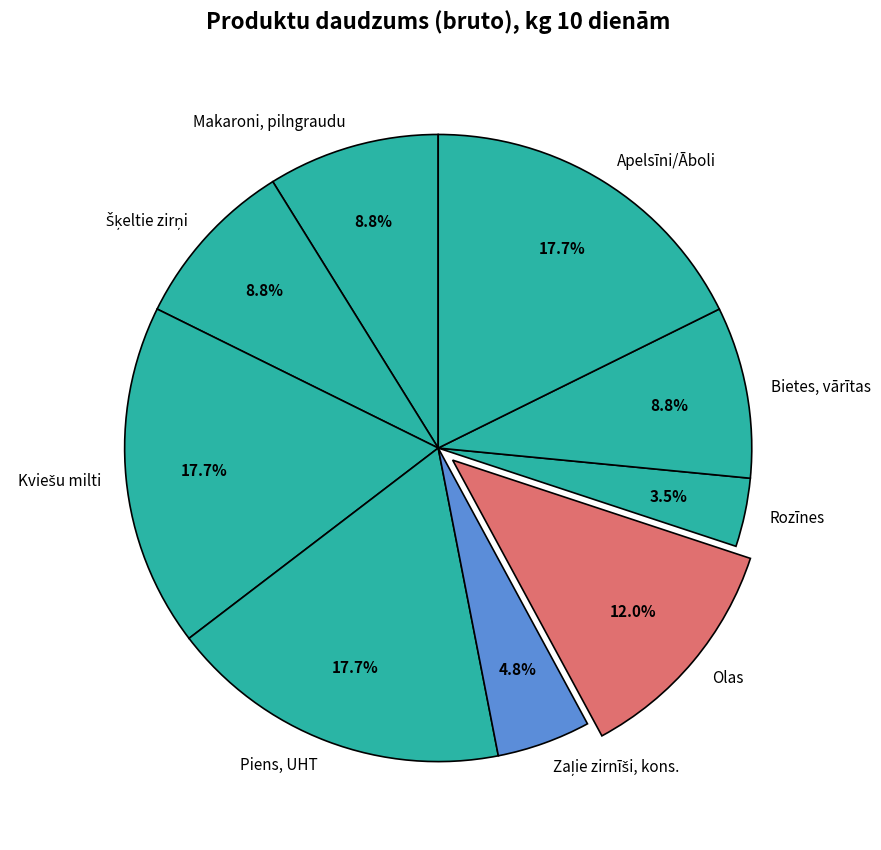

Which category has the smallest portion of the pie?

Rozīnes